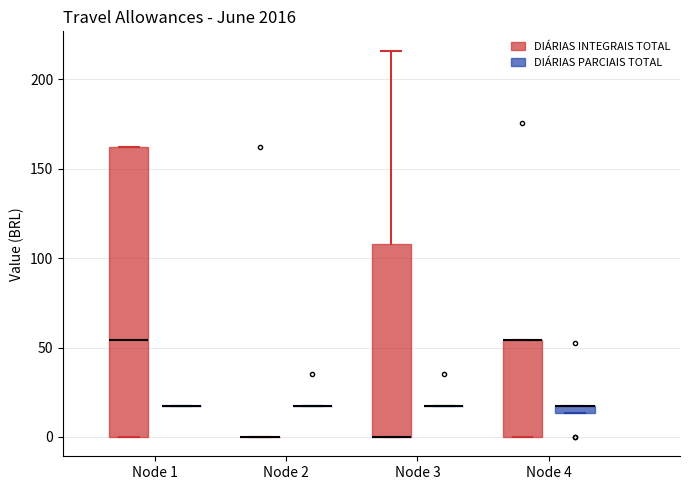

Which box is the tallest, from its lower edge to its upper edge?

Node 1 (DIÁRIAS INTEGRAIS TOTAL)